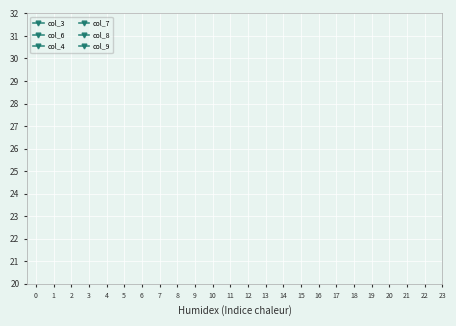

Does the chart display data point markers on the line(s)?

Yes